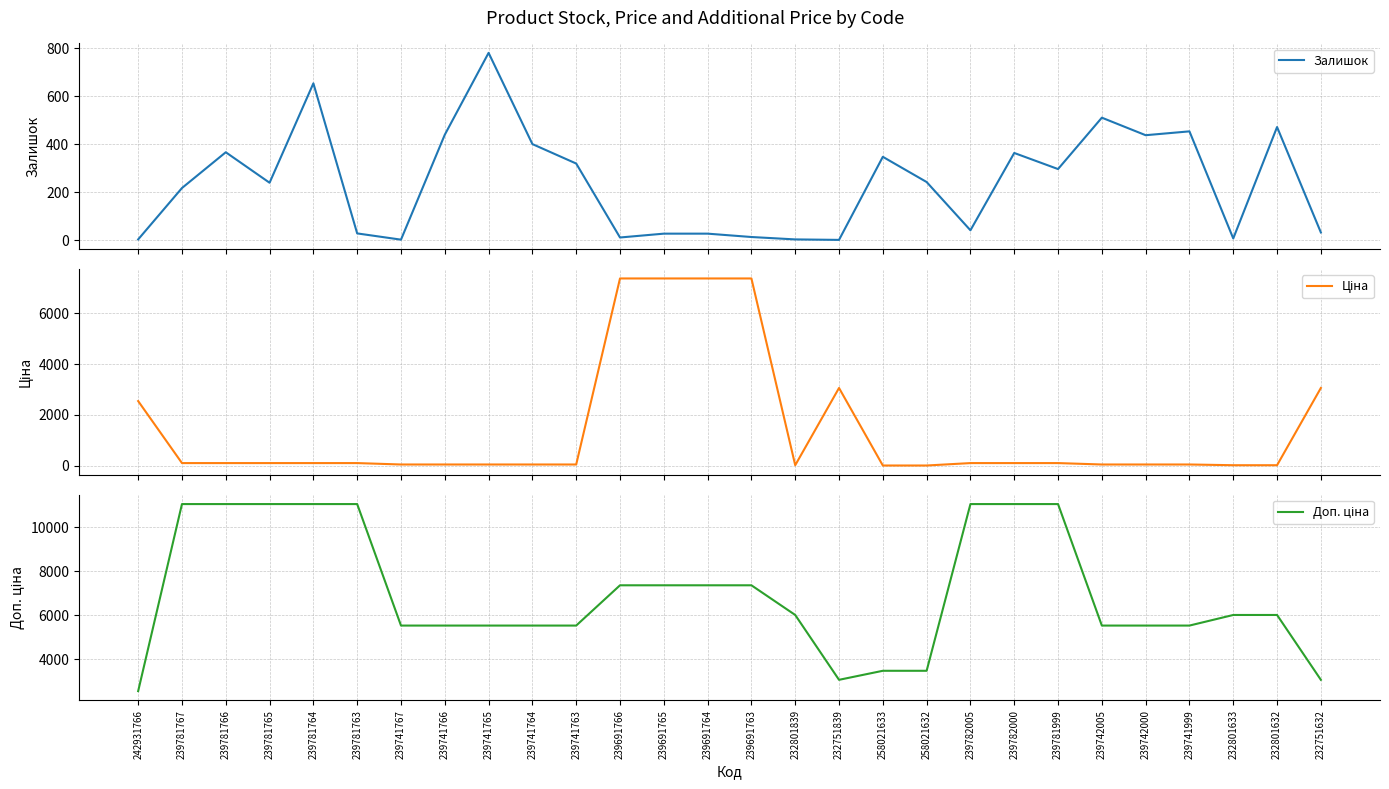

How many interior local peaks does the Залишок series have?

8